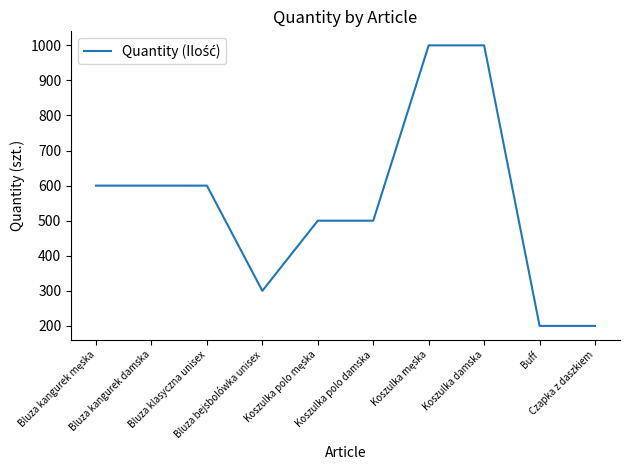

What is the minimum value shown in the chart?

200